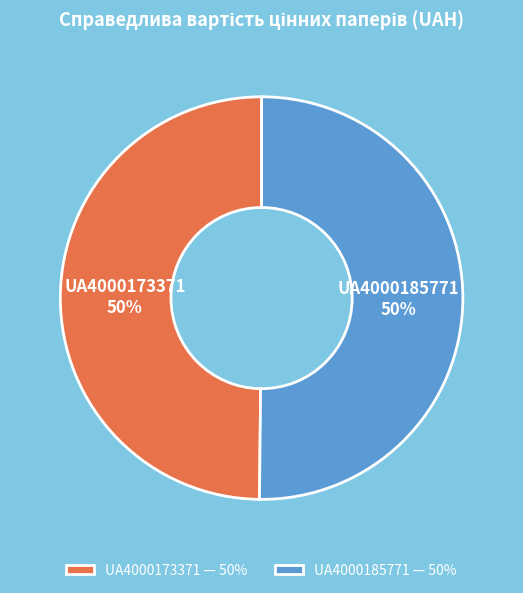

True or false: UA4000173371 accounts for 50% of the total.

True